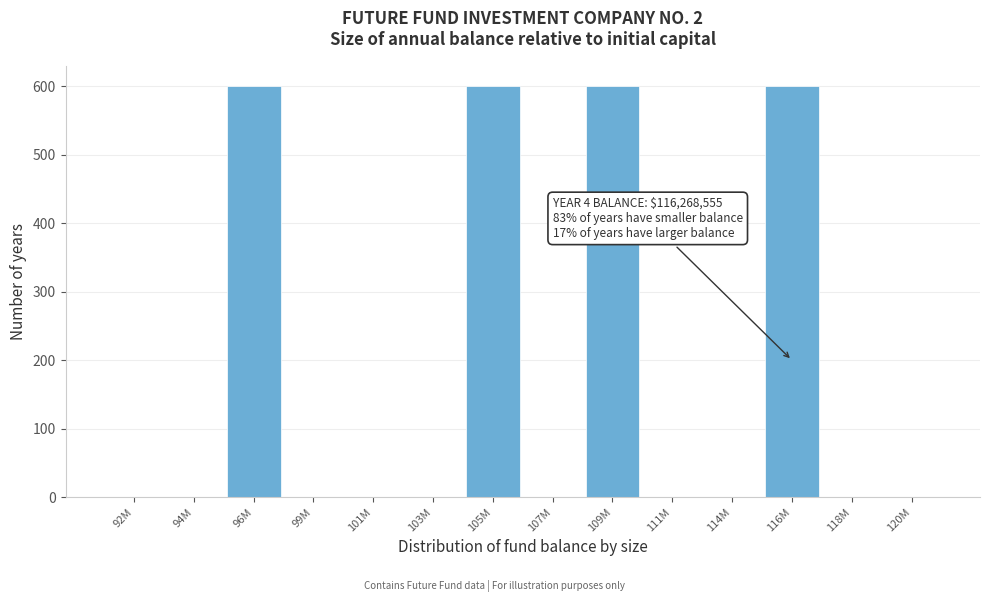

What is the greatest value displayed?

600